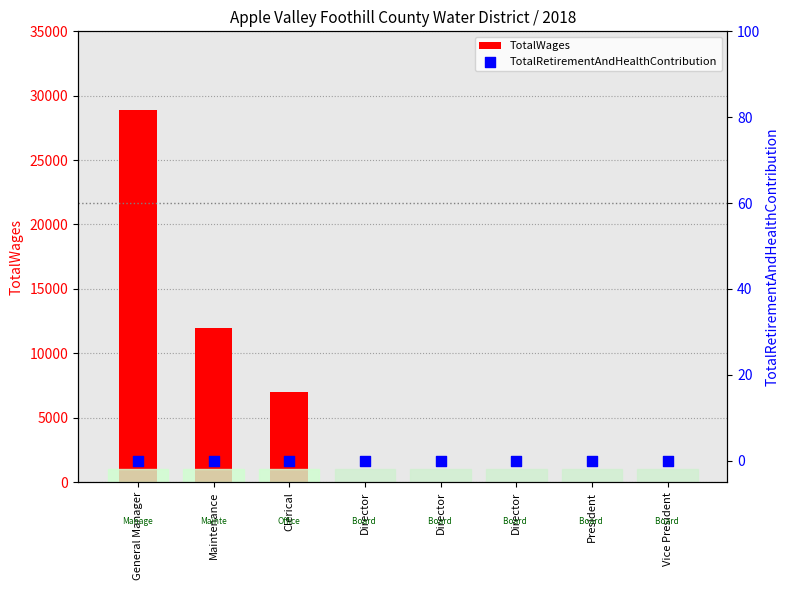

Is the value of TotalRetirementAndHealthContribution at President greater than the value of TotalWages at President?

No